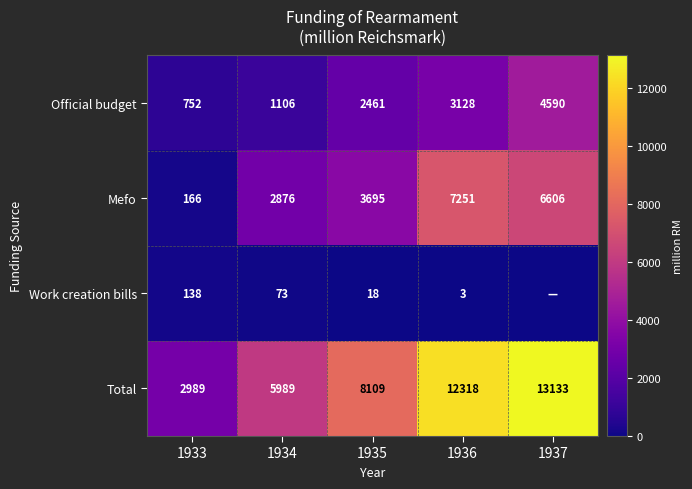

At 1936, list the series in order from largest to smallest.

Total, Mefo, Official budget, Work creation bills